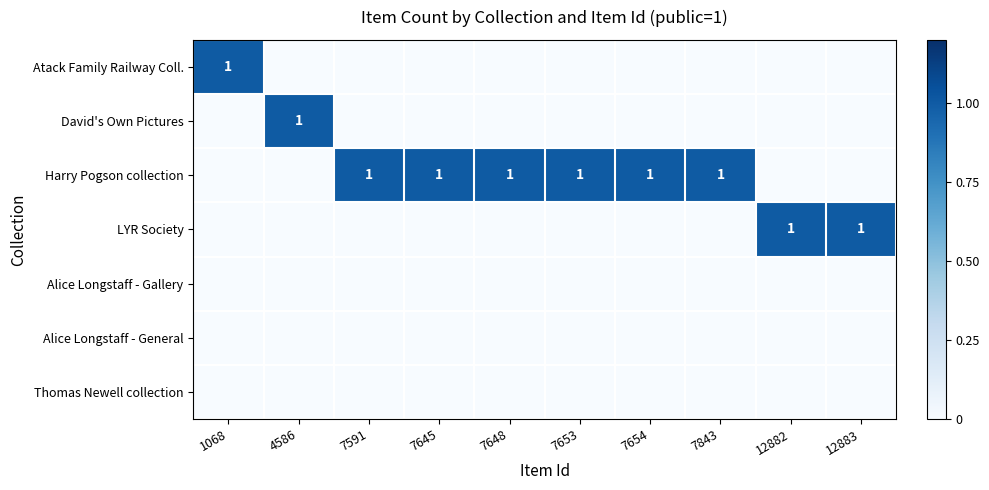

Which series has the widest spread of values?

Atack Family Railway Coll.